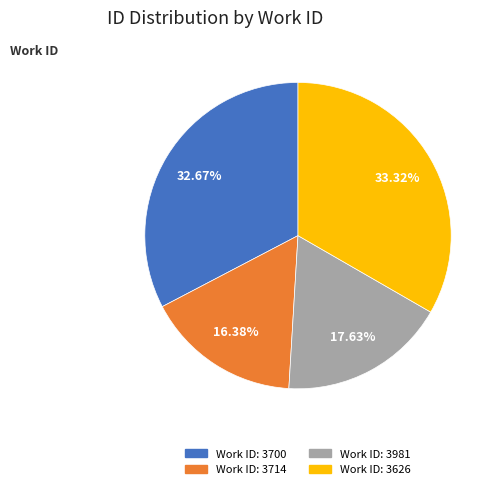

To the nearest percent, what is the difference between the largest and smallest slice percentages?

17%